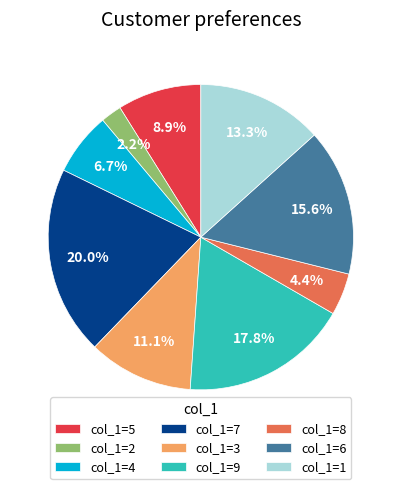

What is the ratio of the value at col_1=8 to the value at col_1=2?

2.0